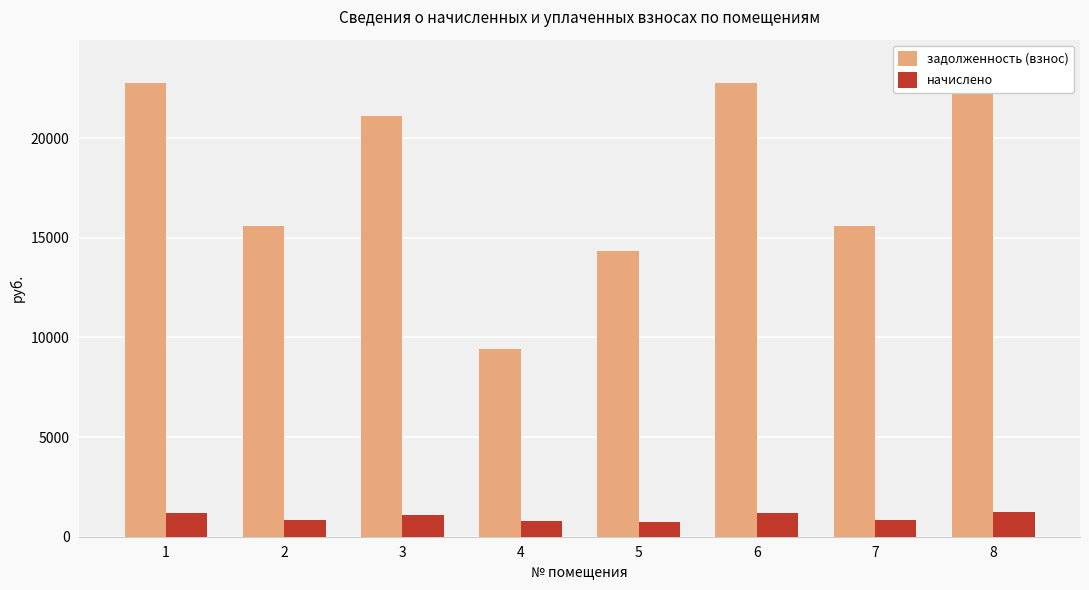

Reading left to right, list all the values displayed in this chart.

задолженность (взнос): 1=22771.3	2=15592.3	3=21114.6	4=9393.1	5=14325.5	6=22738.8	7=15592.3	8=23745.8
начислено: 1=1192.4	2=816.5	3=1105.7	4=784.2	5=750.1	6=1190.7	7=816.5	8=1243.4